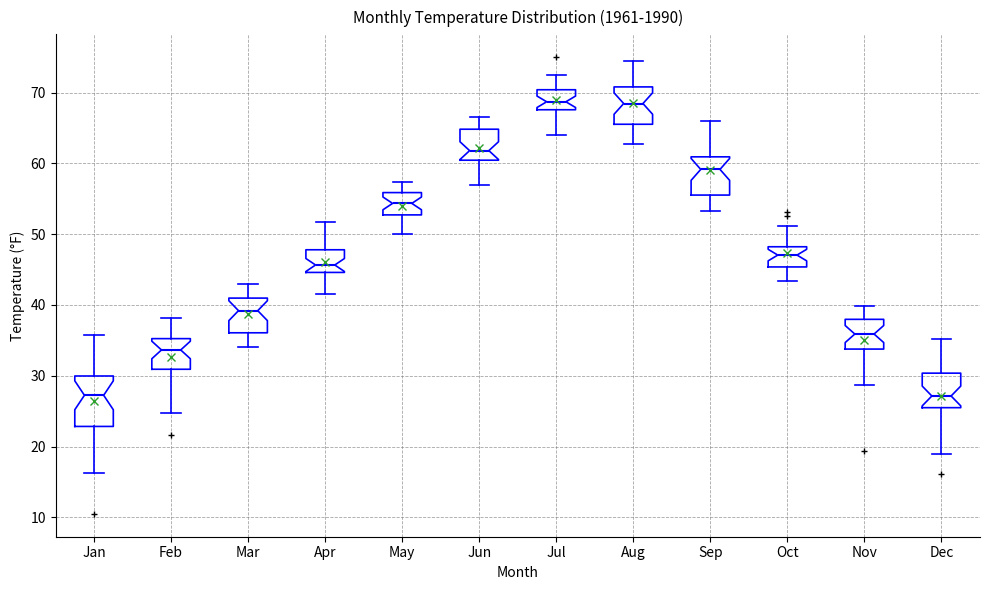

Reading left to right, transcribe this box plot: for each box, give where its median line is, the range the box spans, and where its two whiskers end, as read against the y-axis. The values are not printed on the chart, so give them approximately, as read against the axis.

Jan: median 27, box 23 to 30, whiskers 16 to 36
Feb: median 34, box 31 to 35, whiskers 25 to 38
Mar: median 39, box 36 to 41, whiskers 34 to 43
Apr: median 46, box 45 to 48, whiskers 42 to 52
May: median 54, box 53 to 56, whiskers 50 to 57
Jun: median 62, box 60 to 65, whiskers 57 to 67
Jul: median 69, box 68 to 70, whiskers 64 to 73
Aug: median 68, box 66 to 71, whiskers 63 to 74
Sep: median 59, box 56 to 61, whiskers 53 to 66
Oct: median 47, box 45 to 48, whiskers 43 to 51
Nov: median 36, box 34 to 38, whiskers 29 to 40
Dec: median 27, box 26 to 30, whiskers 19 to 35